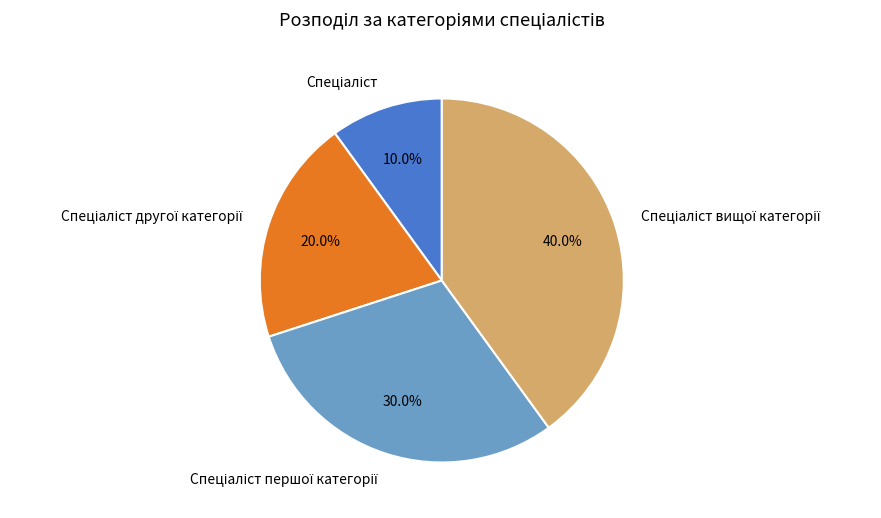

Does any single category account for the majority?

No